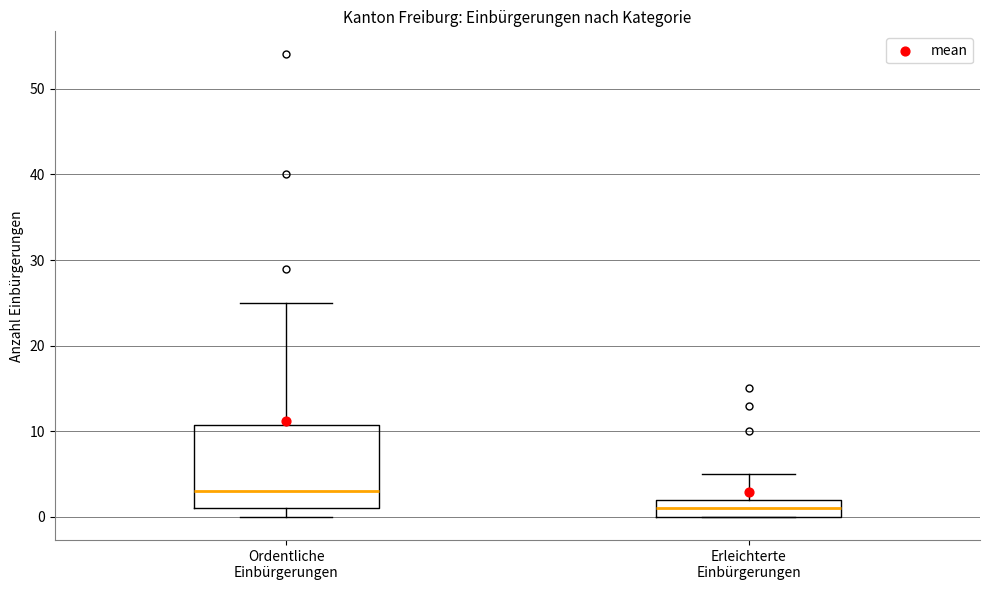

Which box is the tallest, from its lower edge to its upper edge?

Ordentliche Einbürgerungen